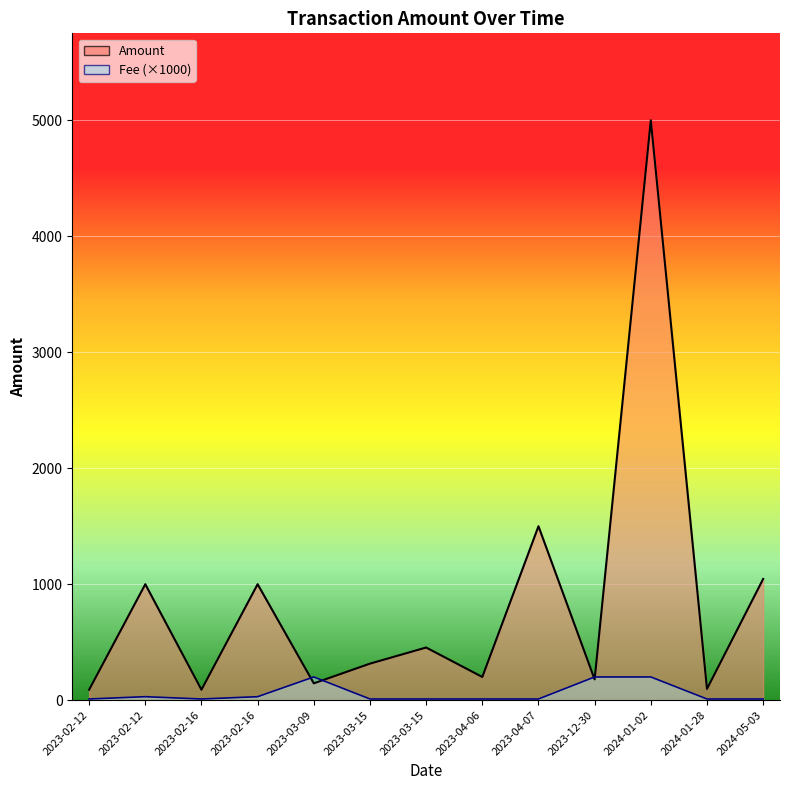

What is the sum of all Fee values?

741.1